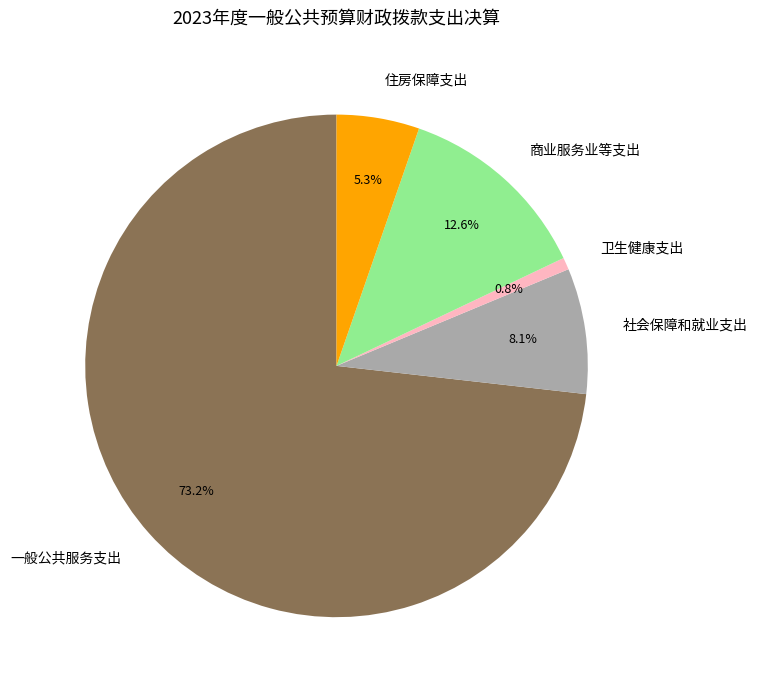

Which slice represents more than half of the pie?

一般公共服务支出